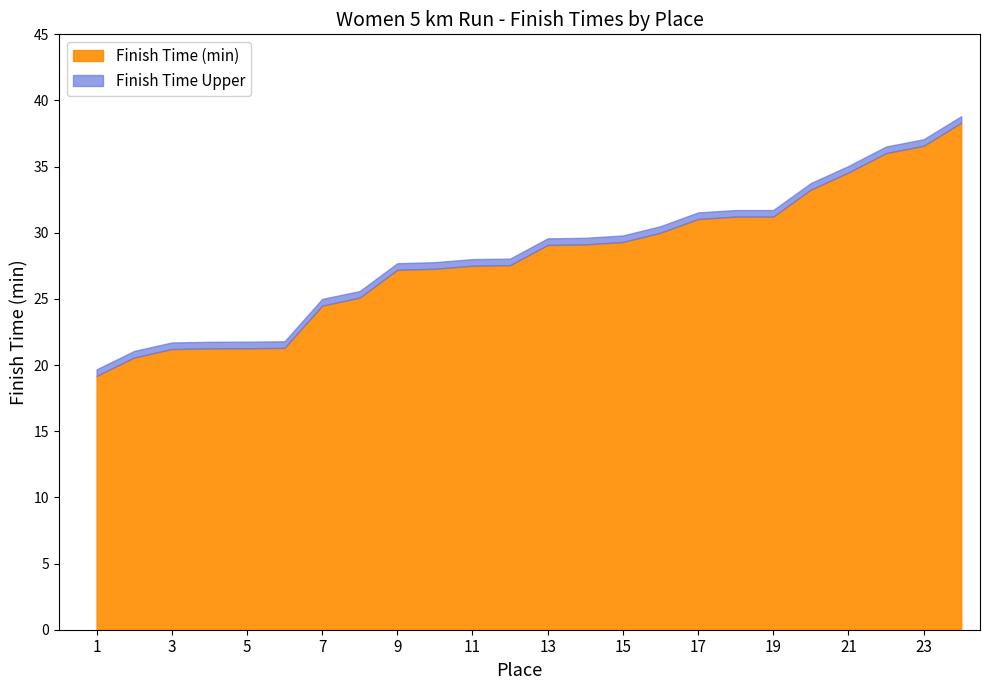

The Finish Time Upper series shows 48.1 at 21. True or false?

False